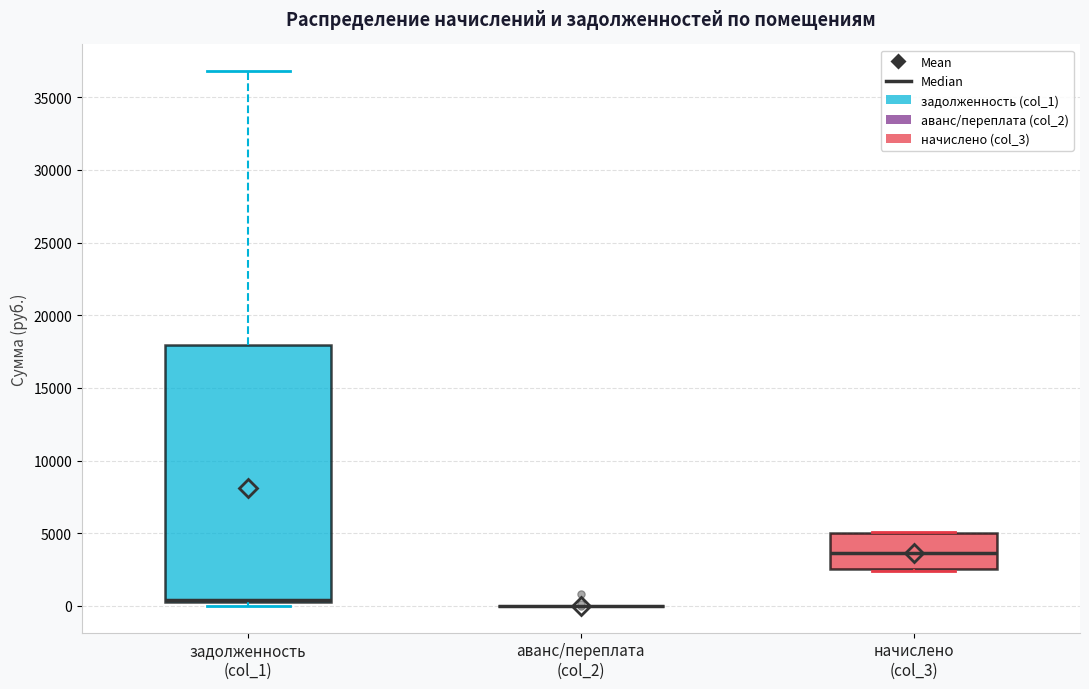

Where is the upper edge of the box for начислено (col_3) on the y-axis? The values are not printed on the chart, so give them approximately, as read against the axis.

5000